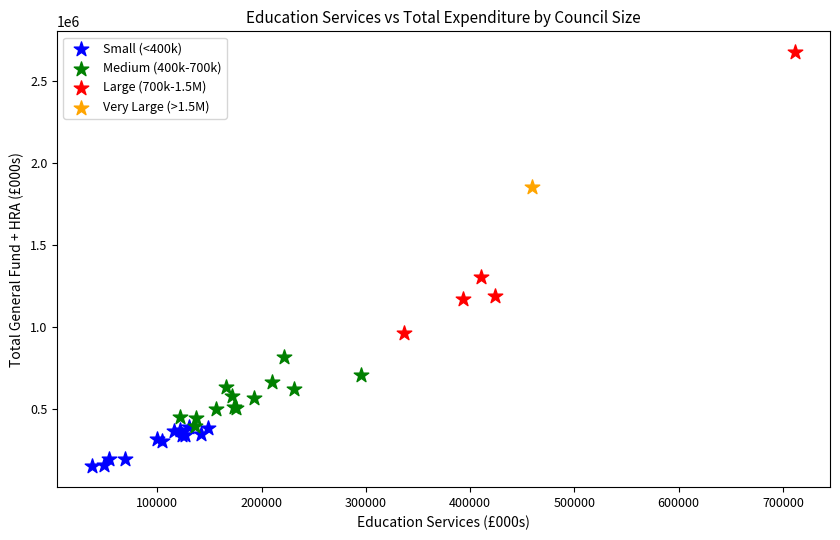

Which series contains the lowest Y value?

Small (<400k)